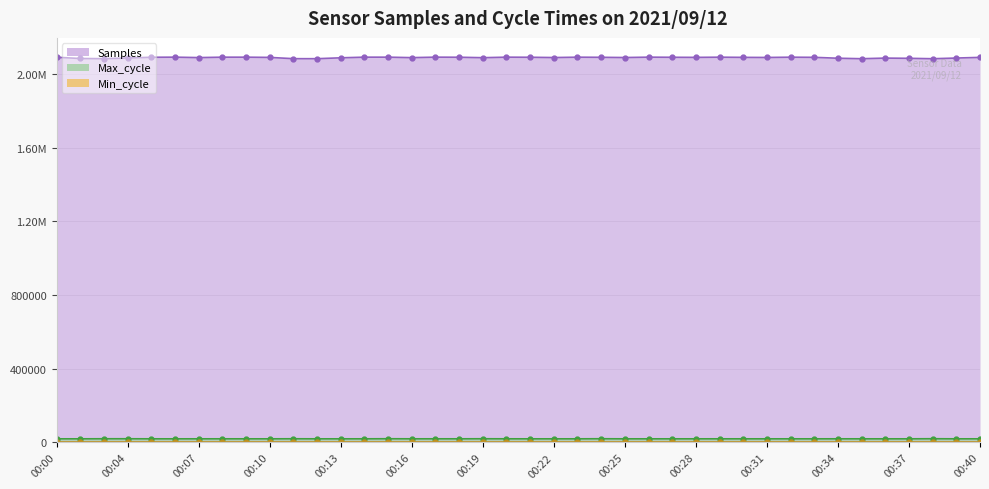

What is the greatest value displayed?

2090582